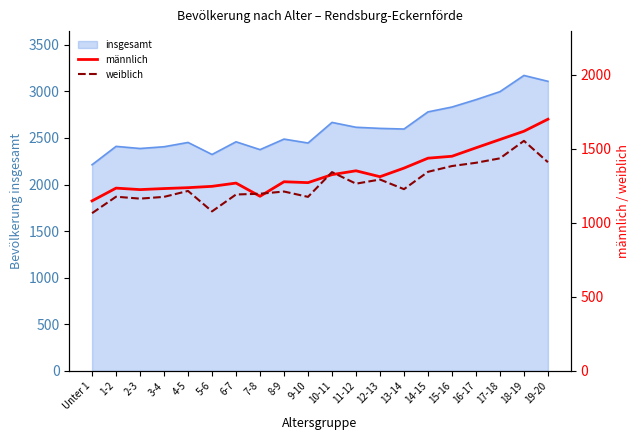

How many categories are shown in the chart?

20